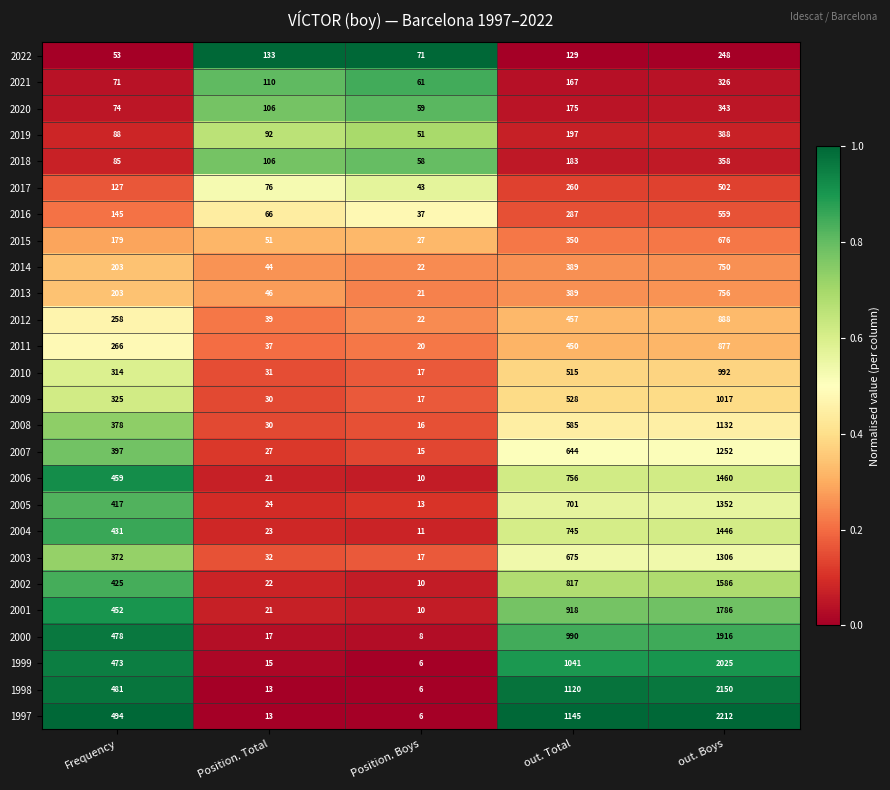

Rank the series at out. Boys from lowest to highest value.

2022, 2021, 2020, 2018, 2019, 2017, 2016, 2015, 2014, 2013, 2011, 2012, 2010, 2009, 2008, 2007, 2003, 2005, 2004, 2006, 2002, 2001, 2000, 1999, 1998, 1997